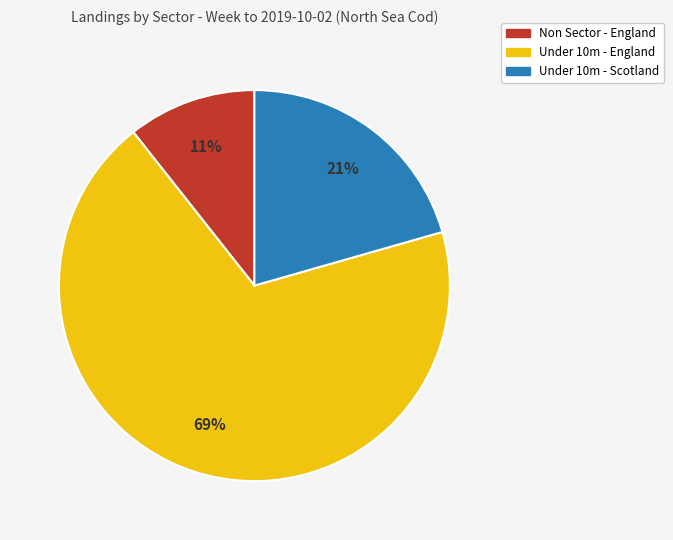

To the nearest percent, what is the average slice percentage?

33%